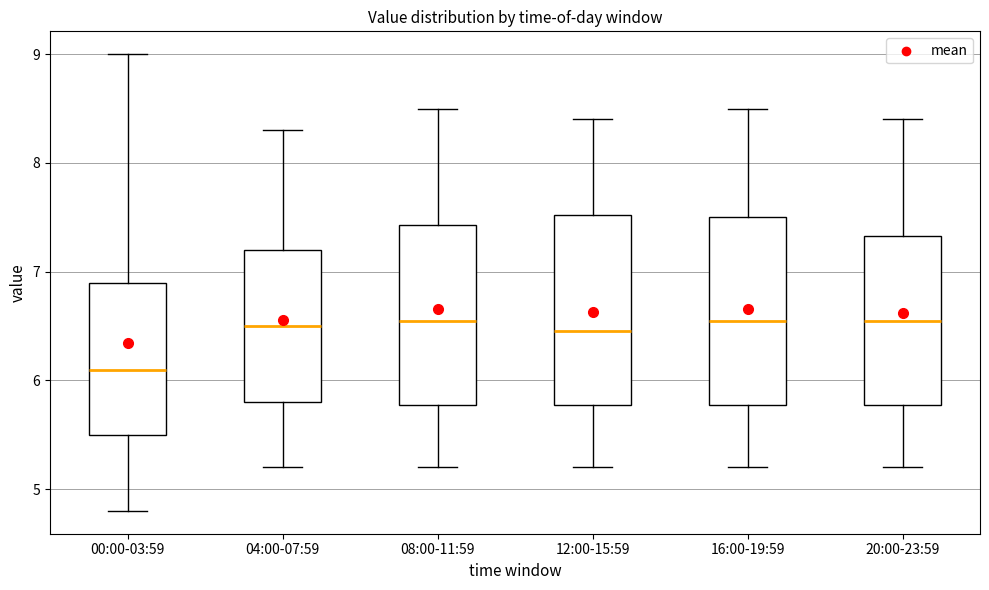

Where does the upper whisker of the box for 16:00-19:59 end on the y-axis? The values are not printed on the chart, so give them approximately, as read against the axis.

8.5